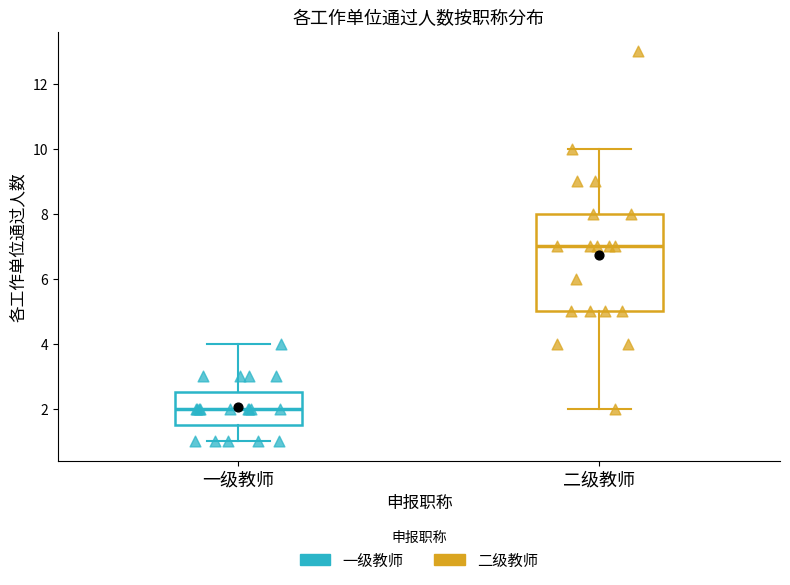

Reading left to right, transcribe this box plot: for each box, give where its median line is, the range the box spans, and where its two whiskers end, as read against the y-axis. The values are not printed on the chart, so give them approximately, as read against the axis.

一级教师: median 2.0, box 1.6 to 2.6, whiskers 1.0 to 4.0
二级教师: median 7.0, box 5.0 to 8.0, whiskers 2.0 to 10.0